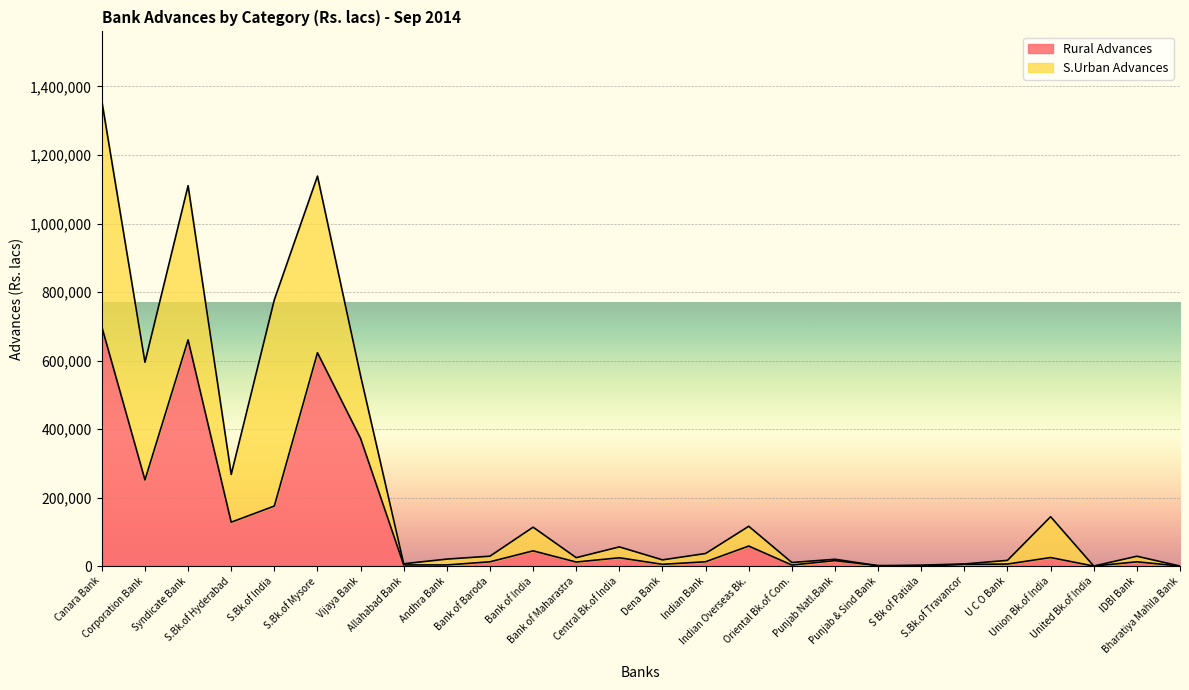

What is the maximum value shown in the chart?

698165